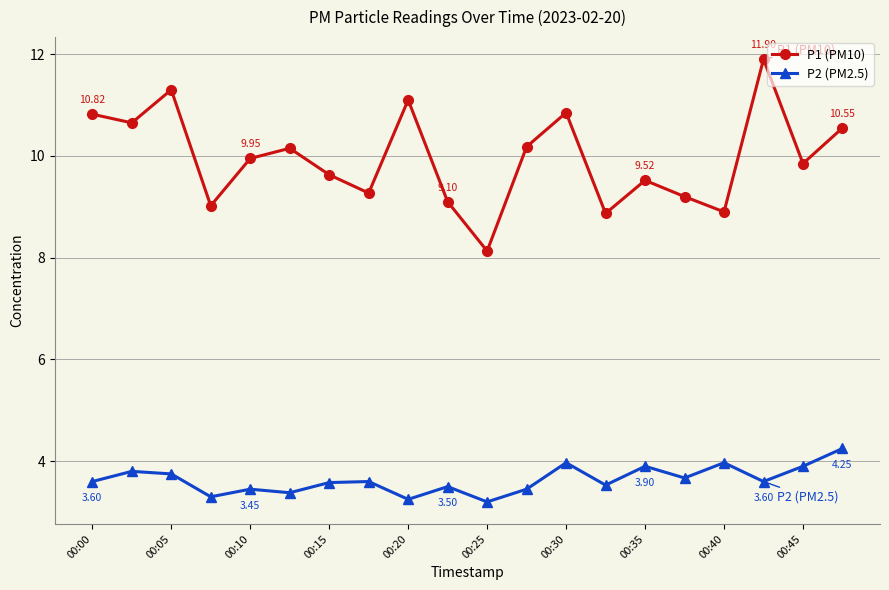

True or false: P1 (PM10) and P2 (PM2.5) cross at least once.

False